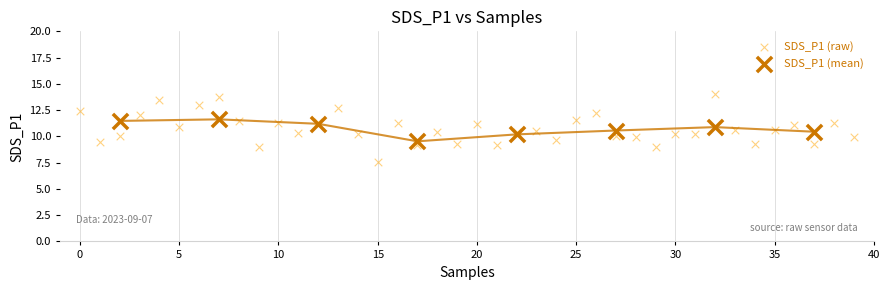

Which series contains the lowest Y value?

SDS_P1 (raw)